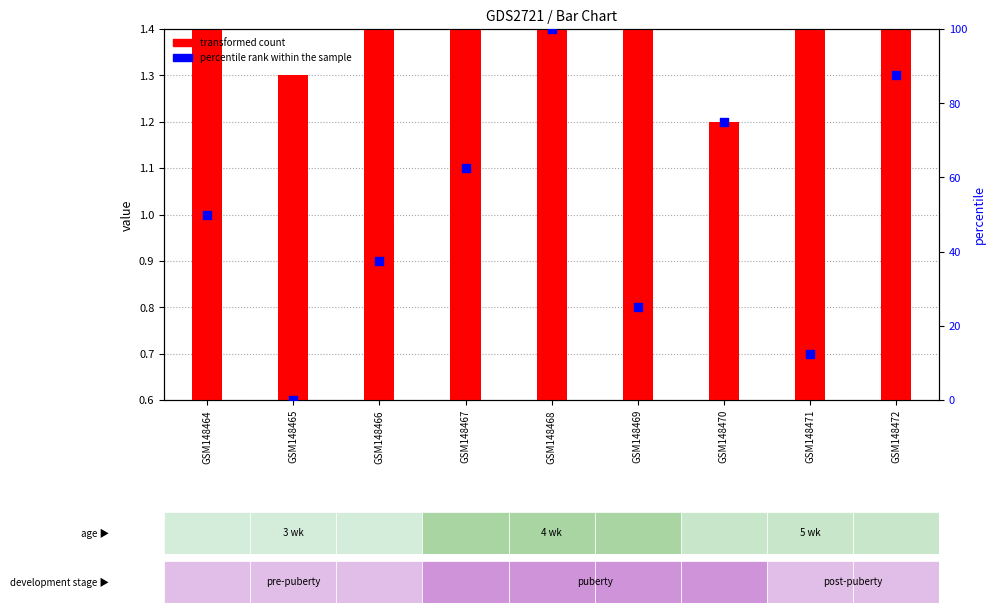

Which series reaches the minimum Y coordinate?

percentile rank within the sample